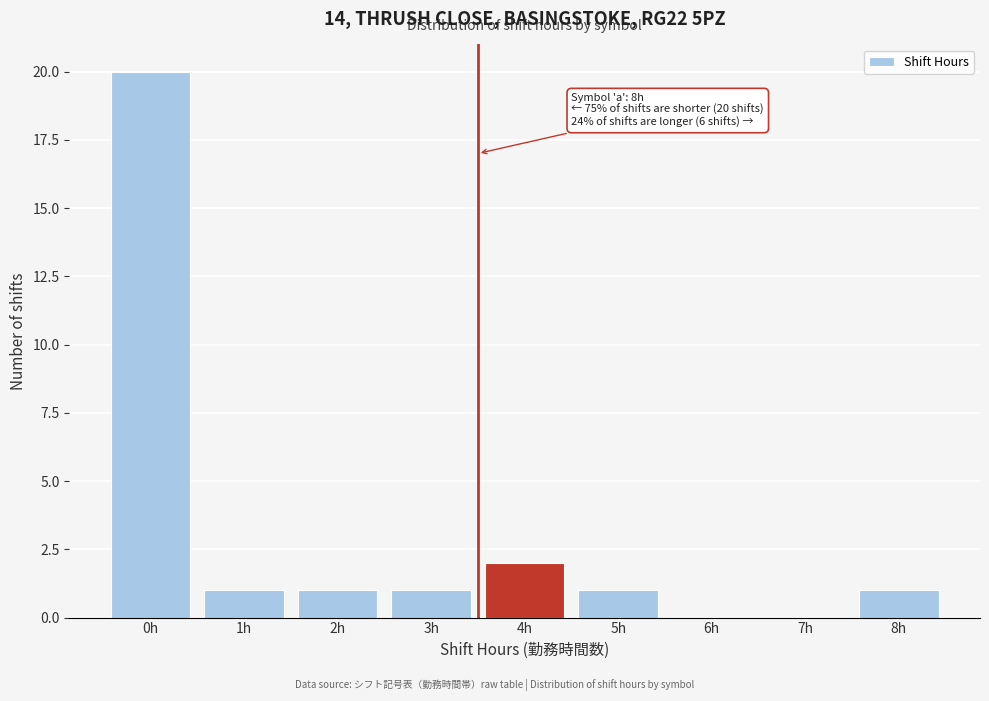

Reading right to left, list all the values displayed in this chart.

8h=1	7h=0	6h=0	5h=1	4h=2	3h=1	2h=1	1h=1	0h=20